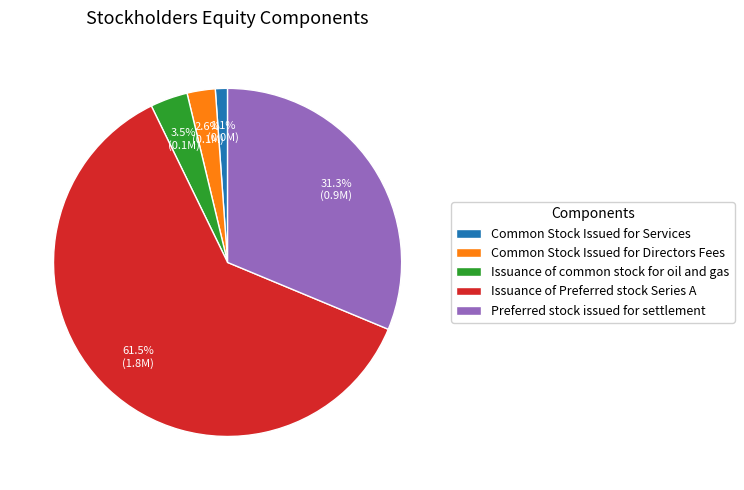

Rank the categories by value from lowest to highest.

Common Stock Issued for Services, Common Stock Issued for Directors Fees, Issuance of common stock for oil and gas, Preferred stock issued for settlement, Issuance of Preferred stock Series A